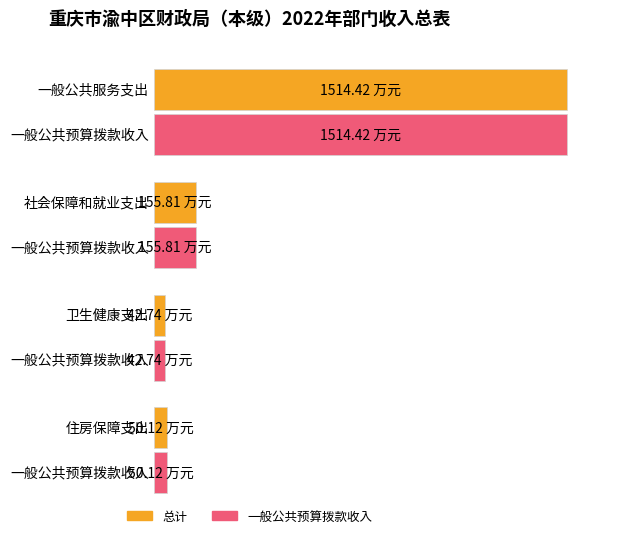

What is the highest value of the 一般公共预算拨款收入 series?

1514.4